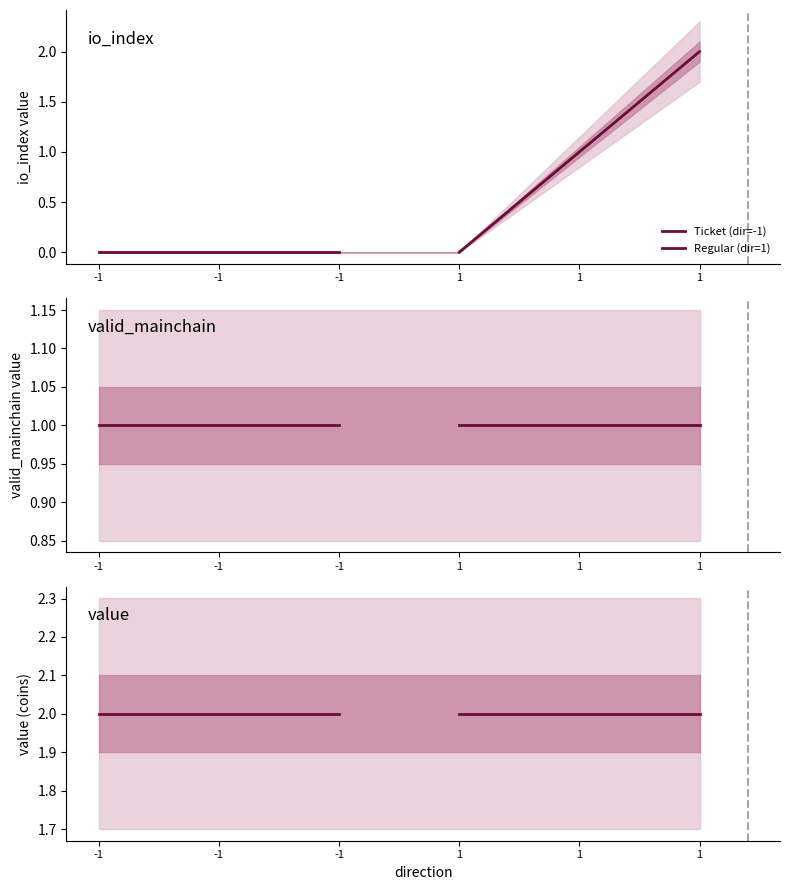

True or false: io_index and value intersect in this chart.

False